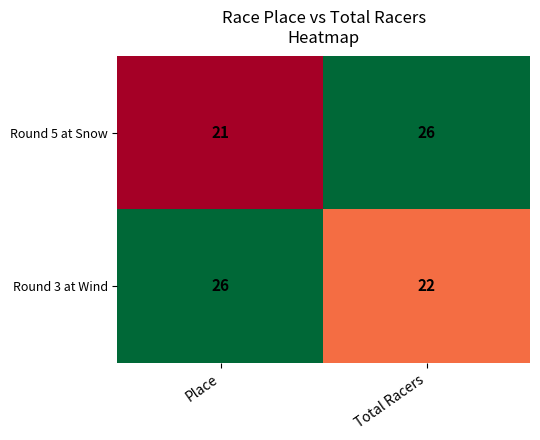

At Place, list the series in order from smallest to largest.

Round 5 at Snow, Round 3 at Wind